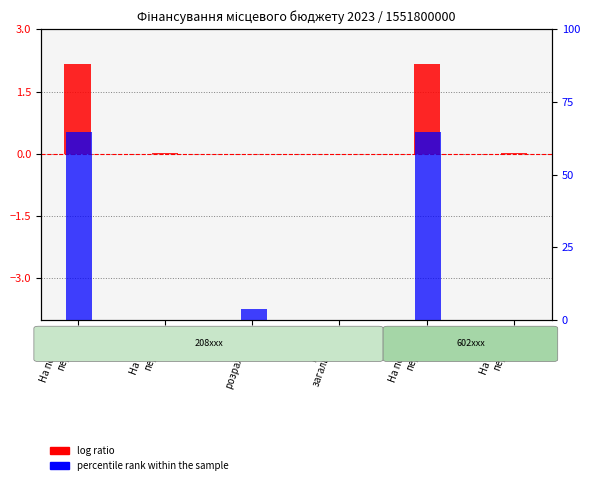

Rank the series by their maximum value, from highest to lowest.

percentile rank within the sample, log ratio